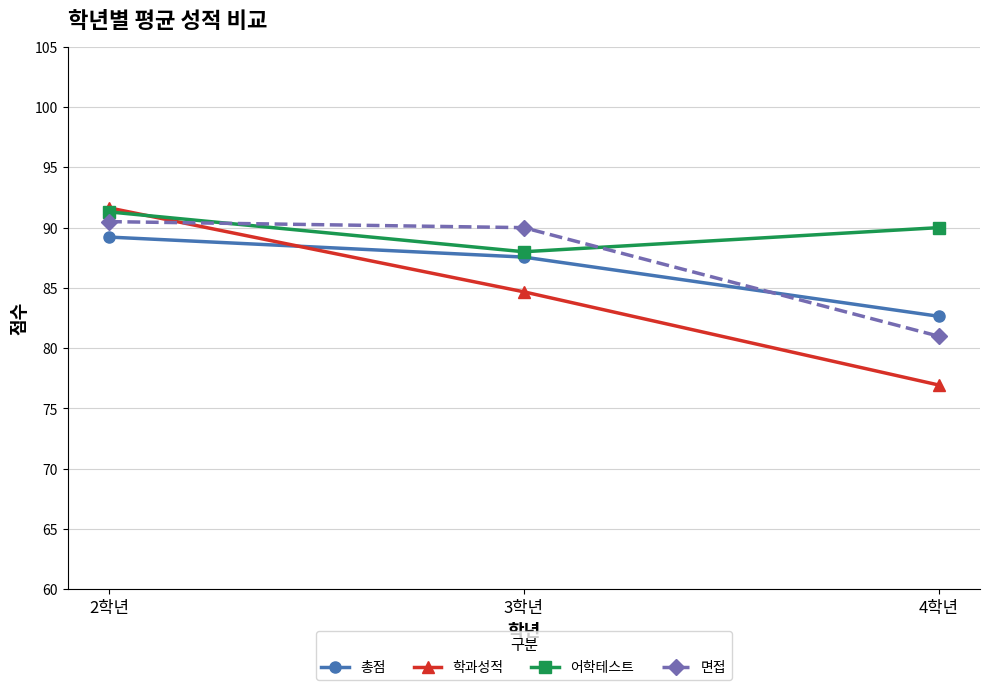

What is the value of the 어학테스트 point at the 2nd from the left?

88.0